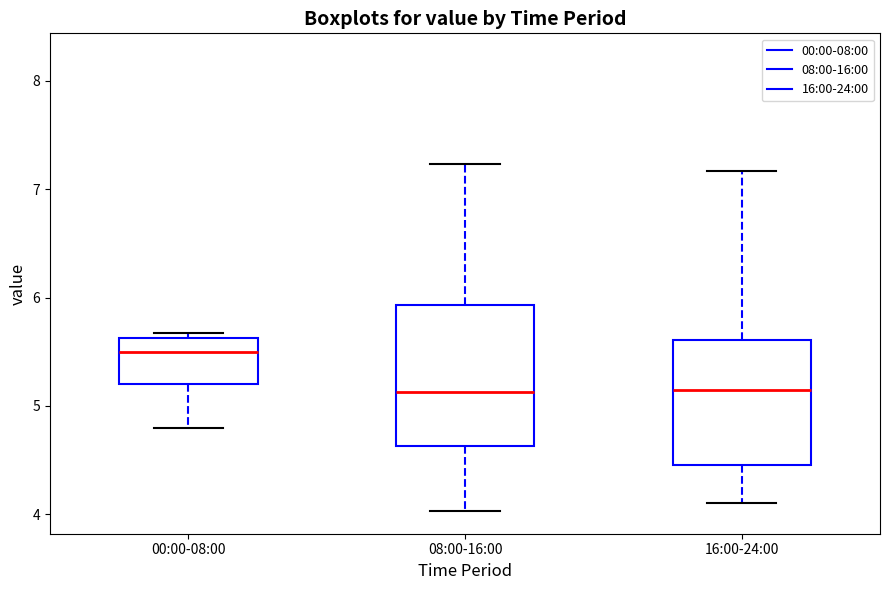

Which box is the tallest, from its lower edge to its upper edge?

08:00-16:00